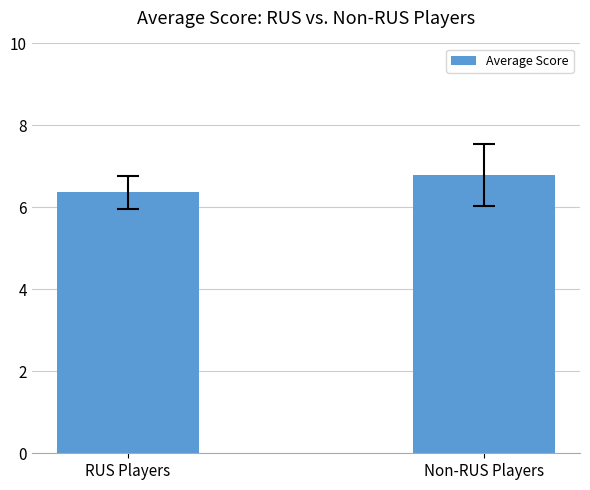

At which category does the chart reach its peak across all series?

Non-RUS Players